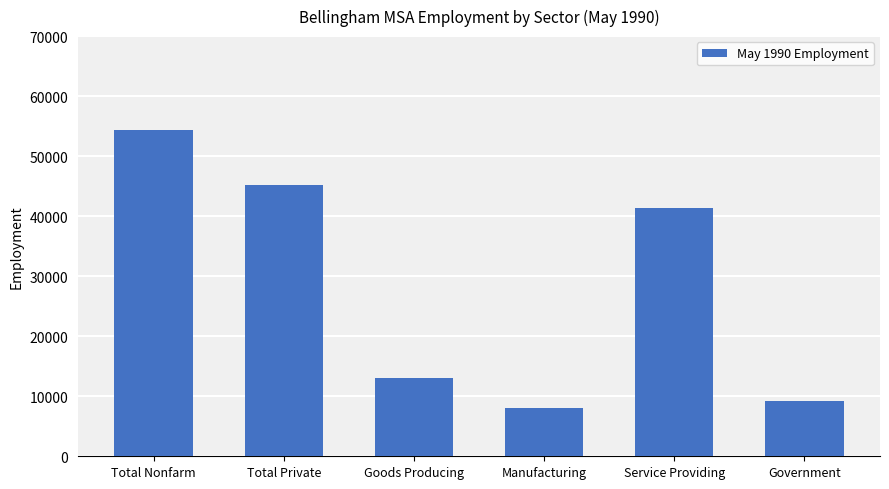

True or false: the data shows 10409 at Service Providing.

False